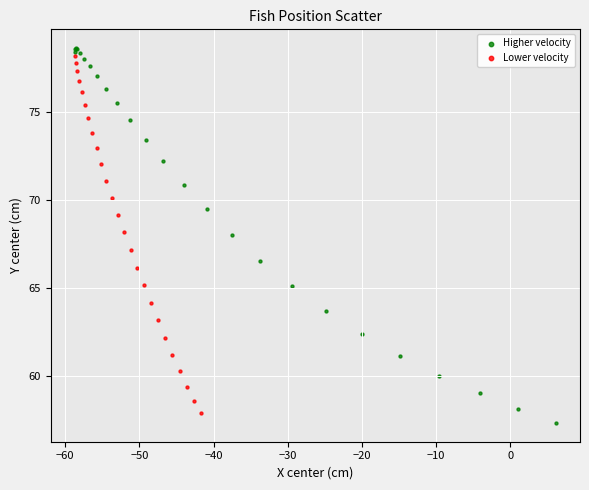

What are all the series names shown in the legend?

Higher velocity, Lower velocity